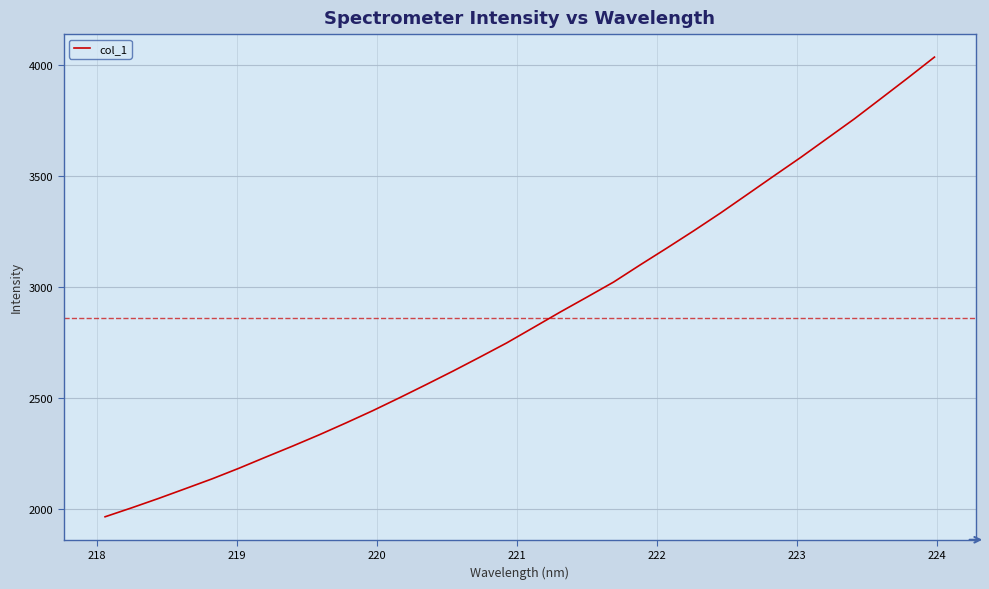

What is the maximum value shown in the chart?

4037.0